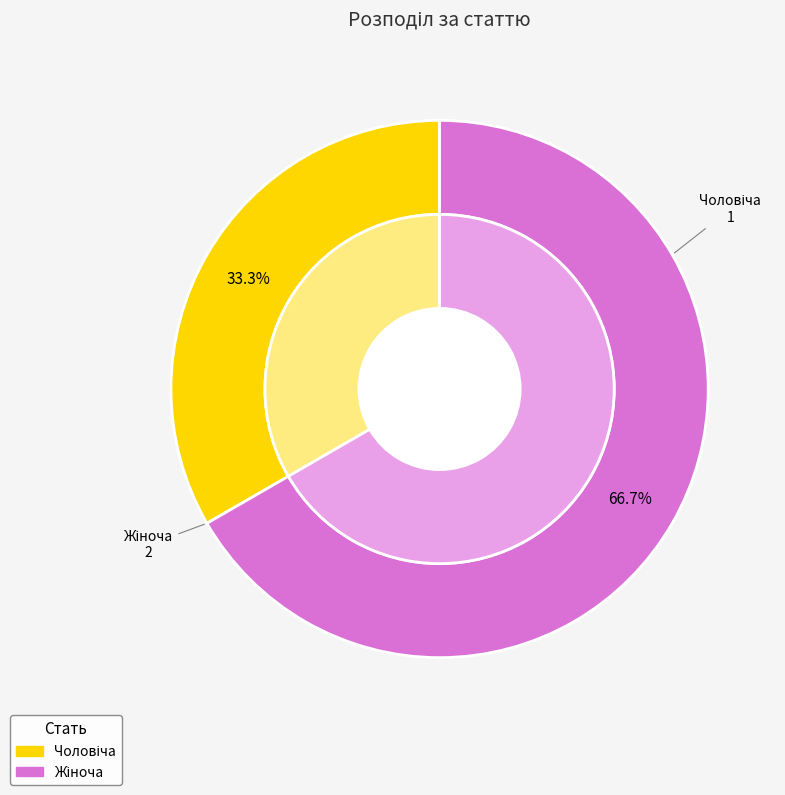

To the nearest percent, what percentage of the pie is Жіноча?

67%